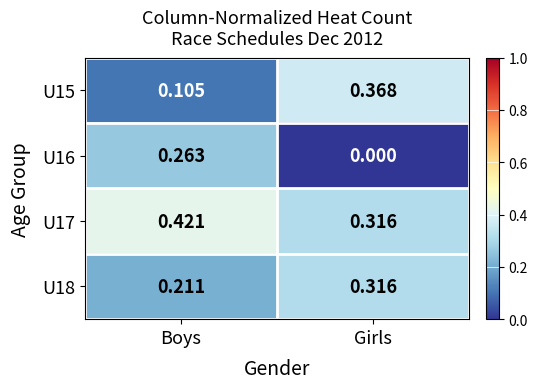

Which label corresponds to the largest value in the chart?

Boys